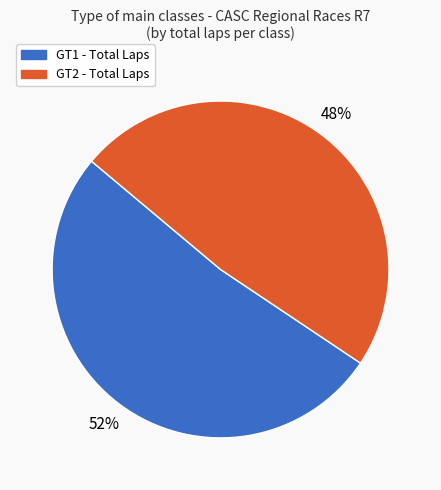

To the nearest percent, what is the combined percentage of GT1 and GT2?

100%